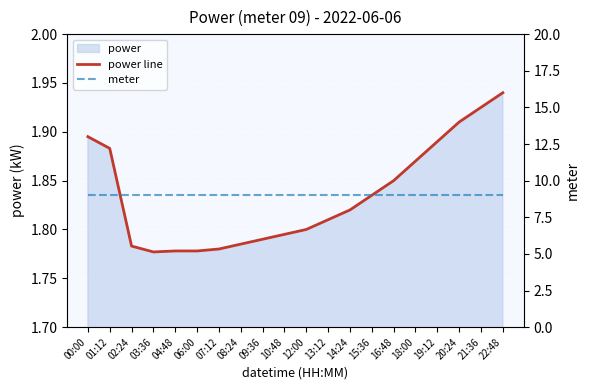

Is the value of power line at 20:24 greater than the value of meter at 13:12?

No